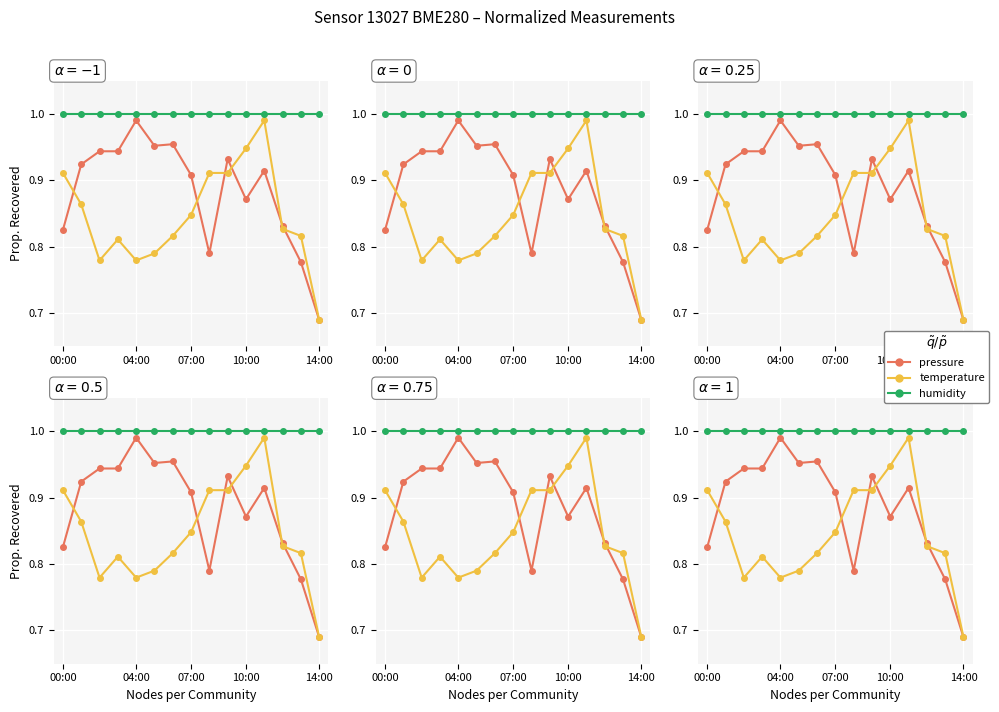

True or false: pressure and humidity intersect in this chart.

False